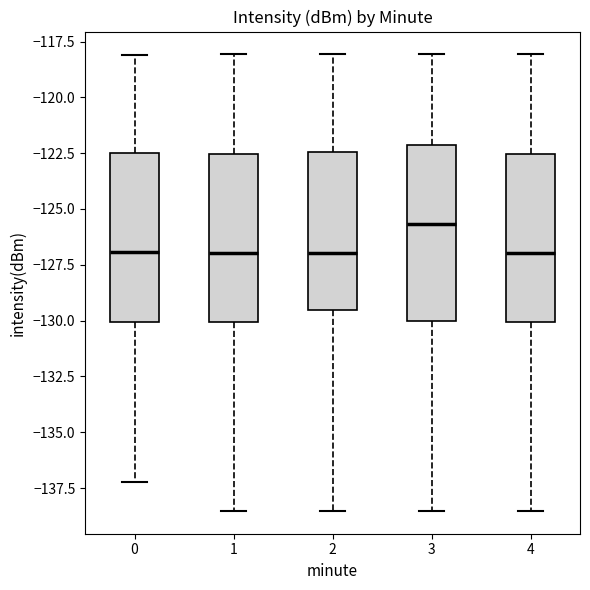

Reading left to right, read every box against the y-axis: the position of its median line, the range the box covers, and the ends of its whiskers. The values are not printed on the chart, so give them approximately, as read against the axis.

0: median -127.0, box -130.0 to -122.5, whiskers -137.0 to -118.0
1: median -127.0, box -130.0 to -122.5, whiskers -138.5 to -118.0
2: median -127.0, box -129.5 to -122.5, whiskers -138.5 to -118.0
3: median -125.5, box -130.0 to -122.0, whiskers -138.5 to -118.0
4: median -127.0, box -130.0 to -122.5, whiskers -138.5 to -118.0